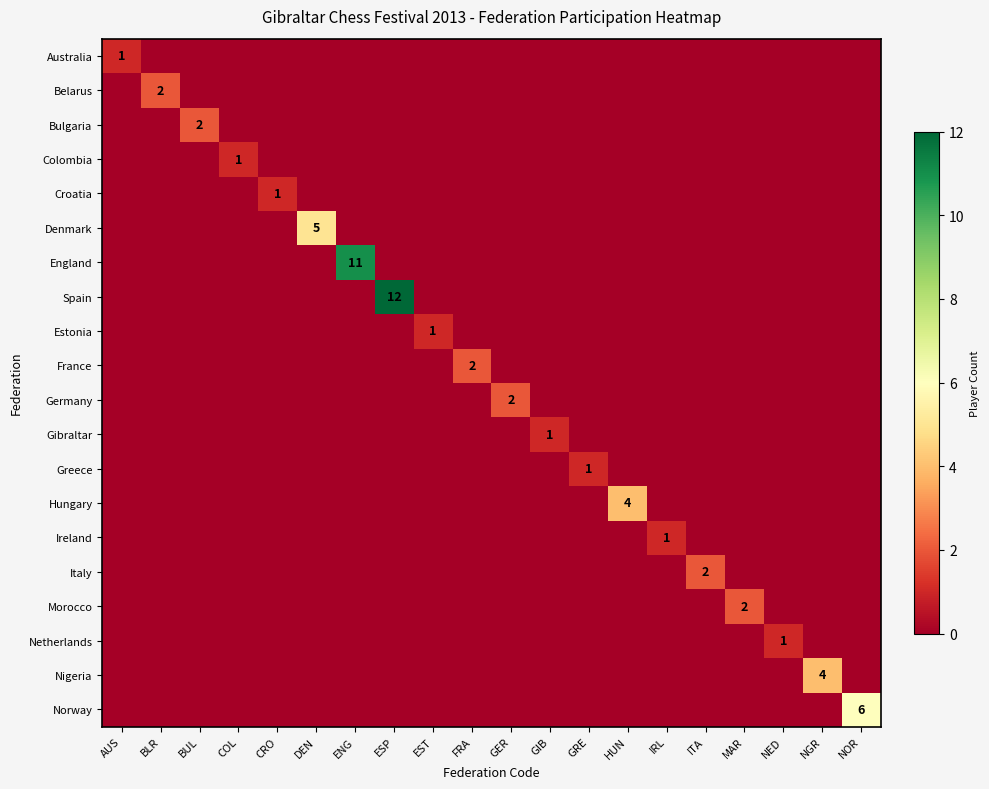

At which category is the sum across all series the highest?

ESP